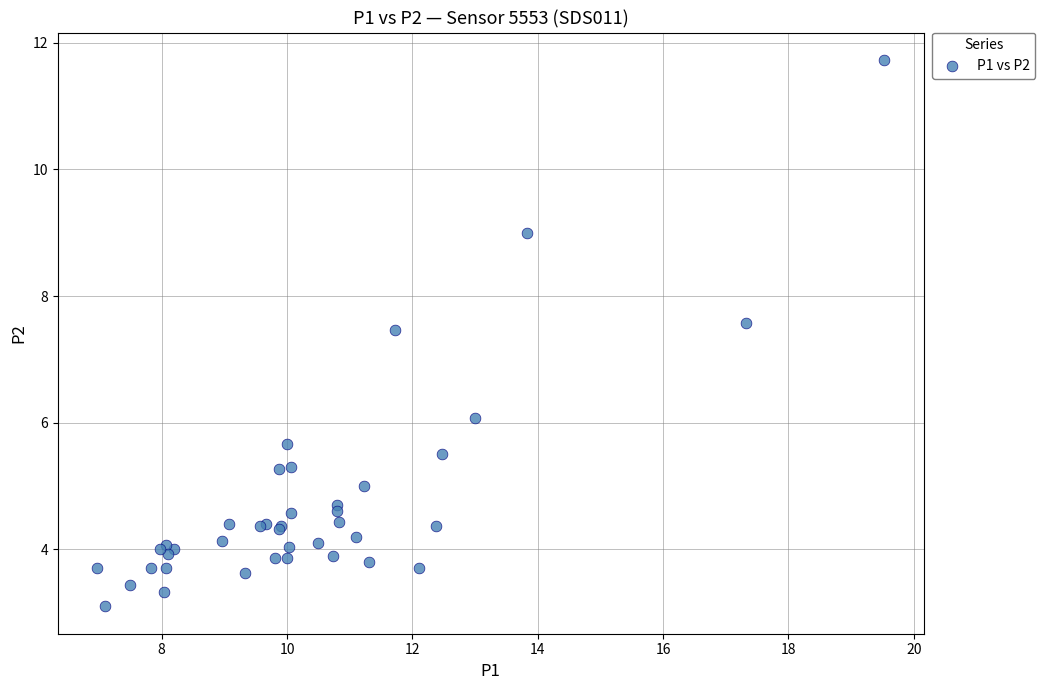

What Y value in the scatter plot is closest to 7?

7.5